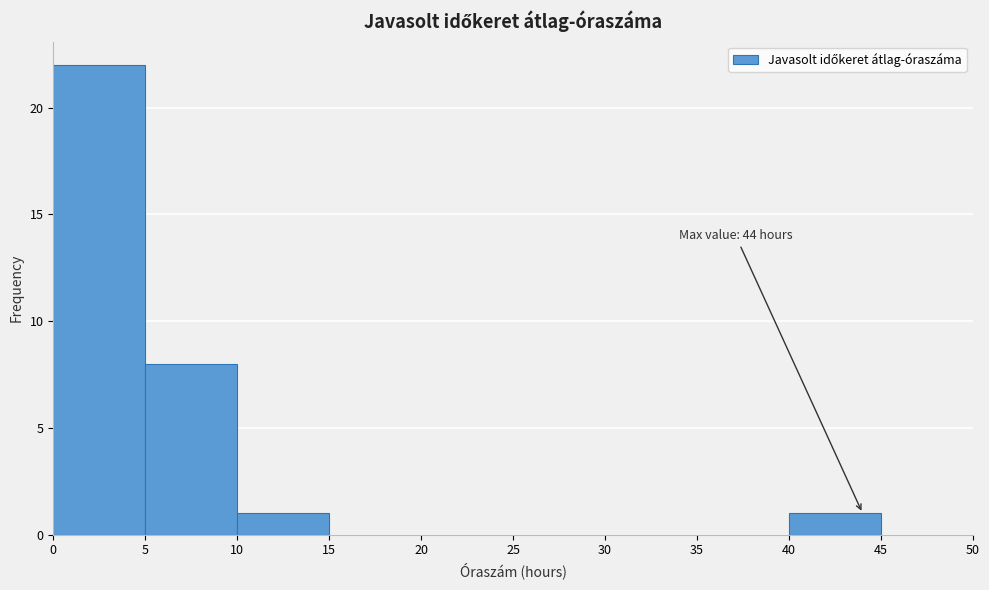

Which range on the x-axis has the tallest bar?

0 to 5